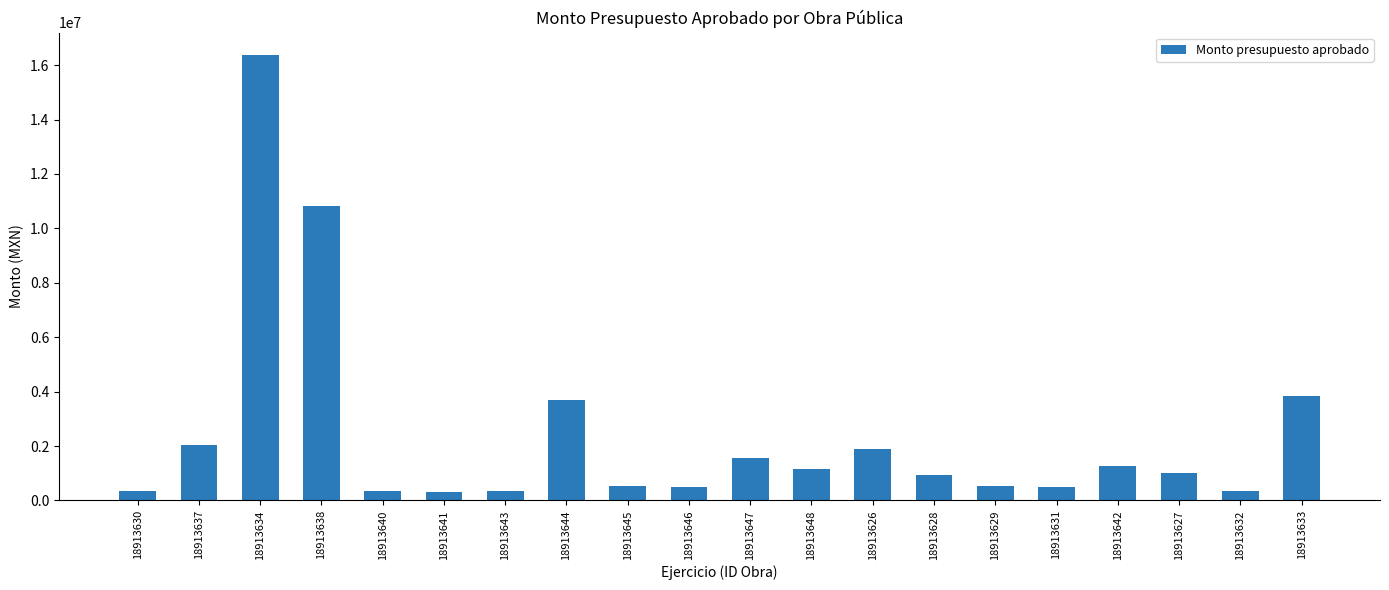

What is the maximum value shown in the chart?

16373403.8